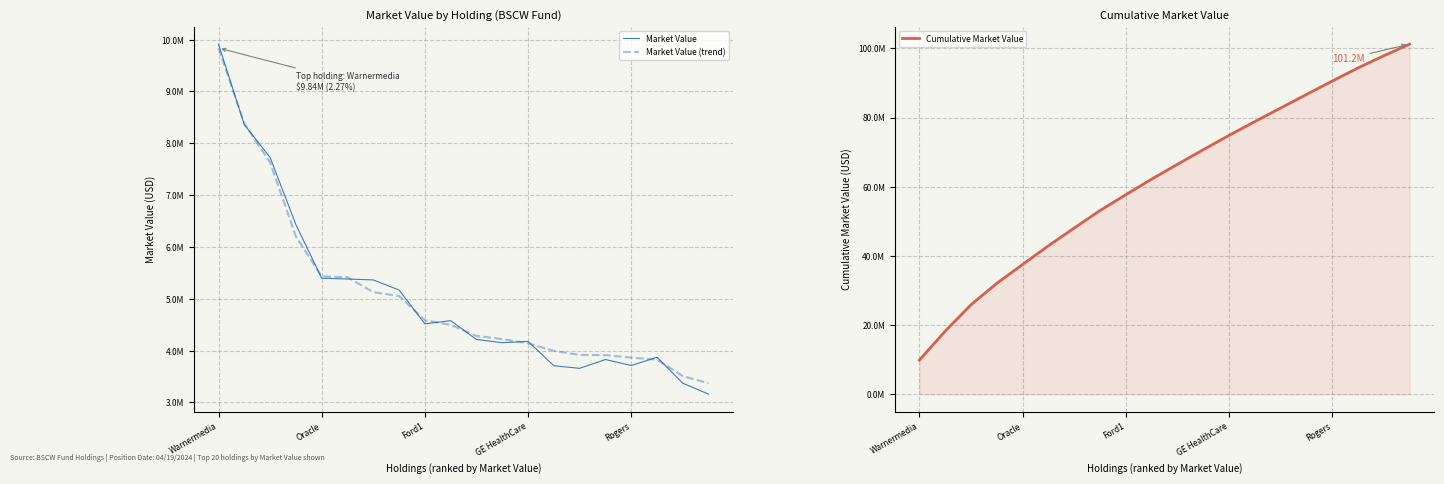

Which category has the lowest value in the Market Value (trend) series?

19